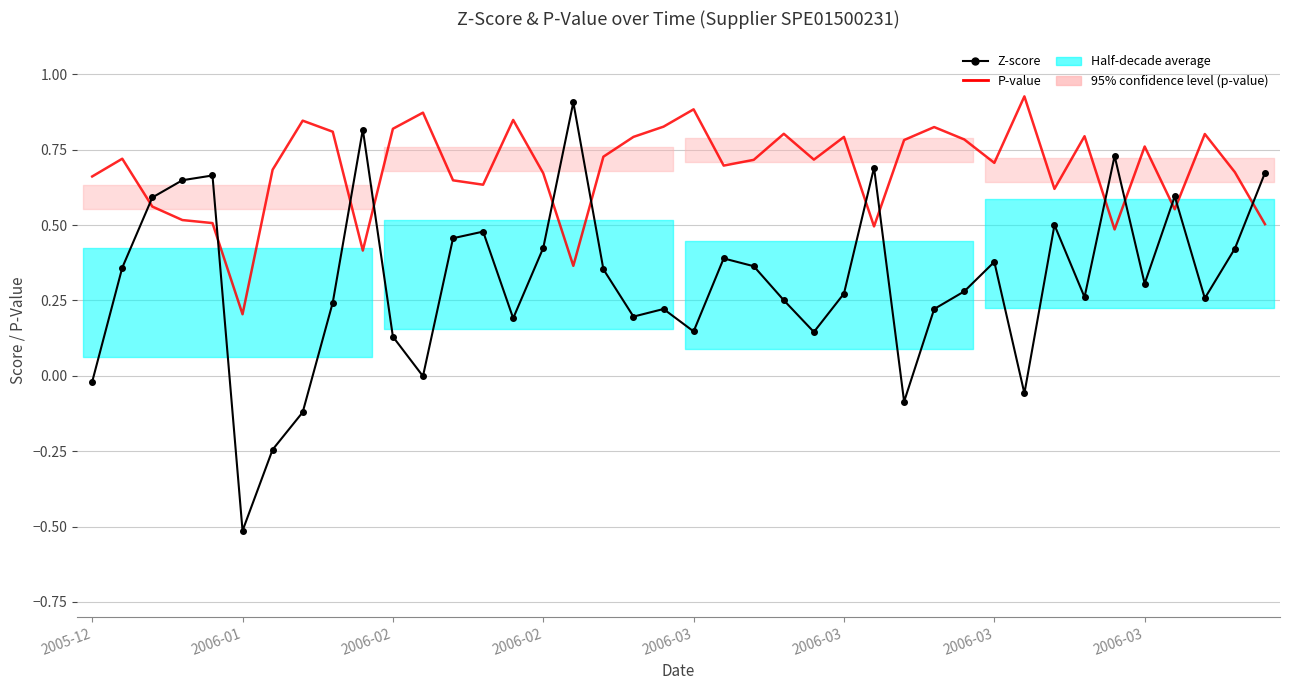

At 13, list the series in order from smallest to largest.

Z-score, P-value